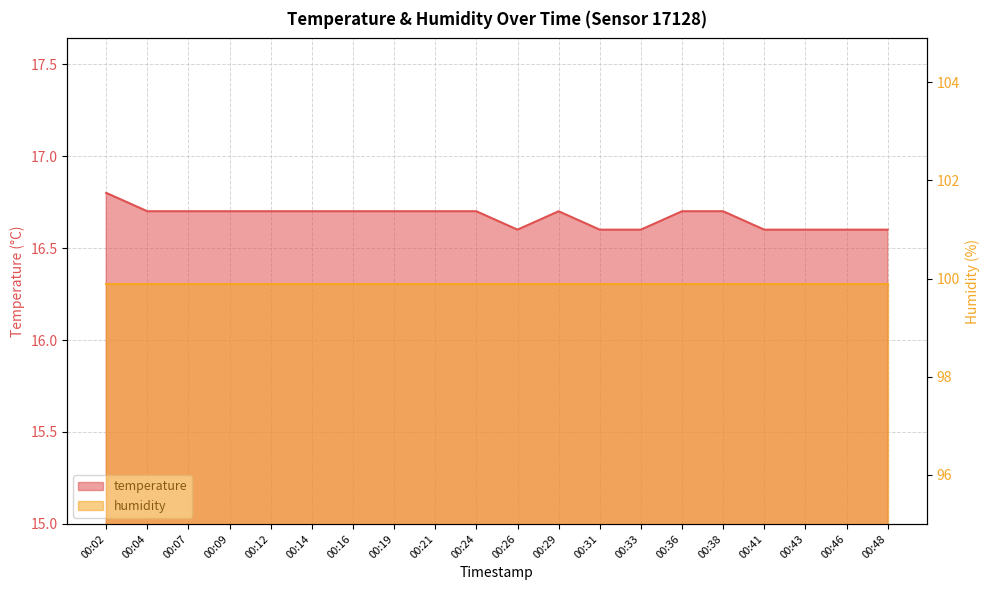

True or false: the data shows 16.6 at 00:41.

True